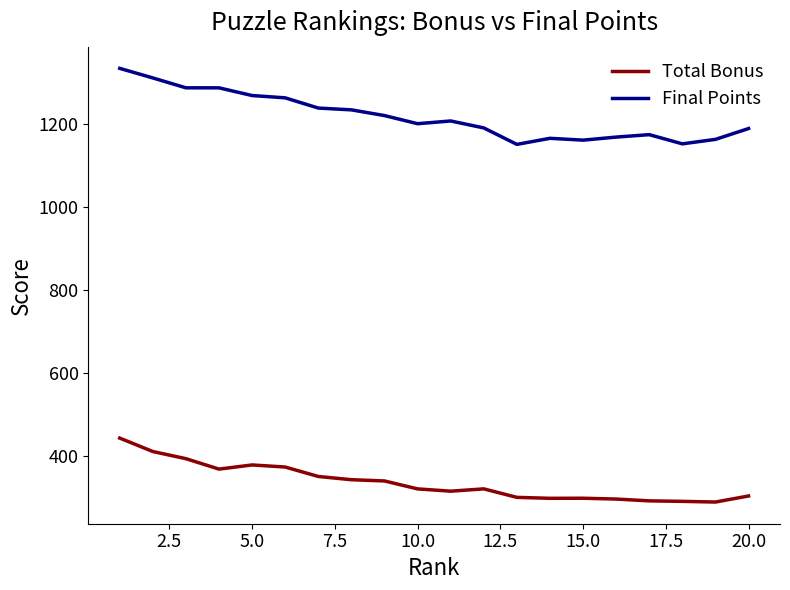

What is the average value of the Final Points series?

1219.0